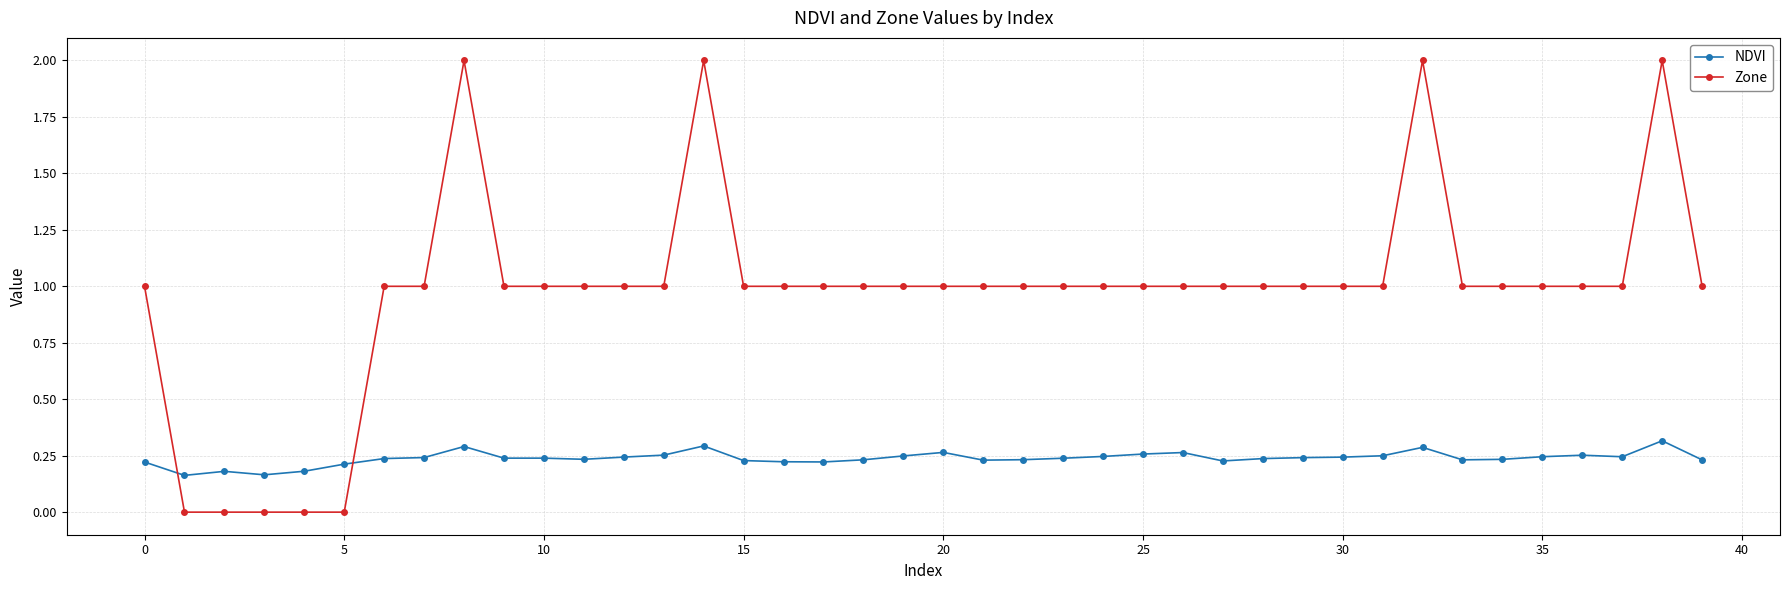

Is this an area chart (filled region under the line)?

No